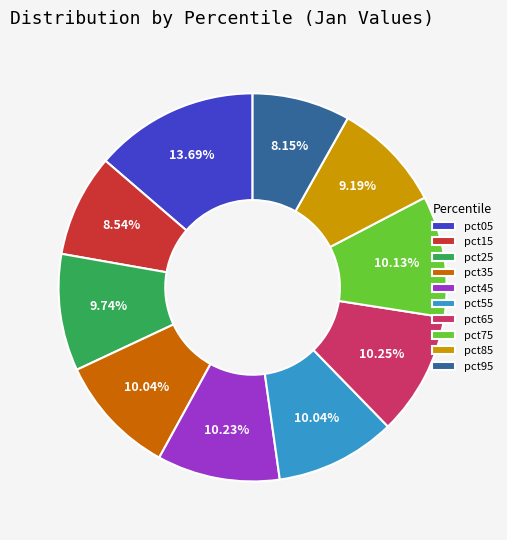

Is there a majority slice in this chart?

No